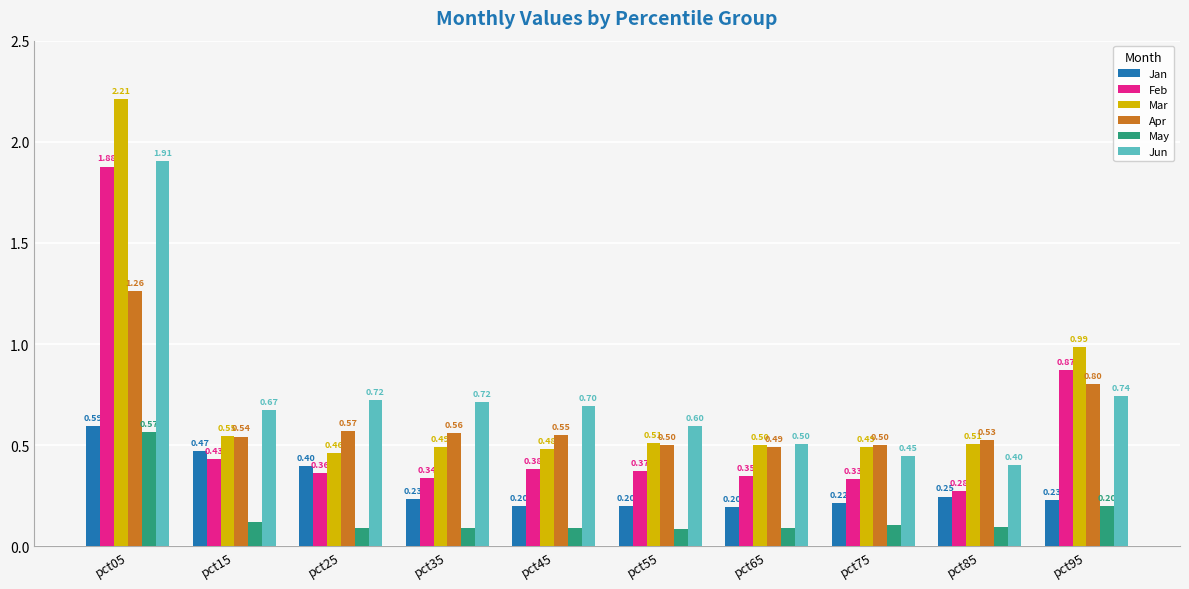

The value of Mar at pct55 is 0.5. True or false?

True